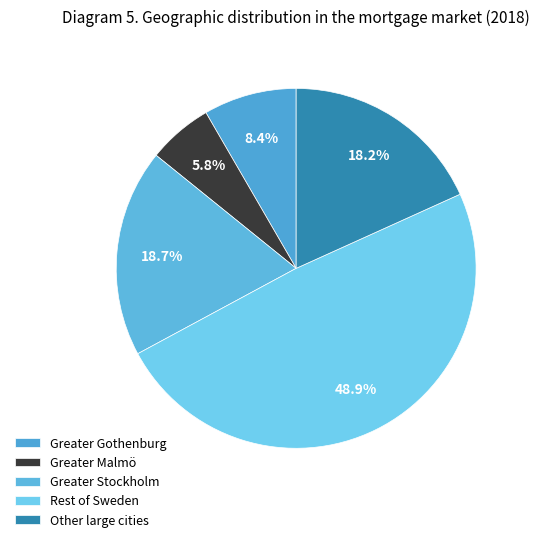

Is there a majority slice in this chart?

No